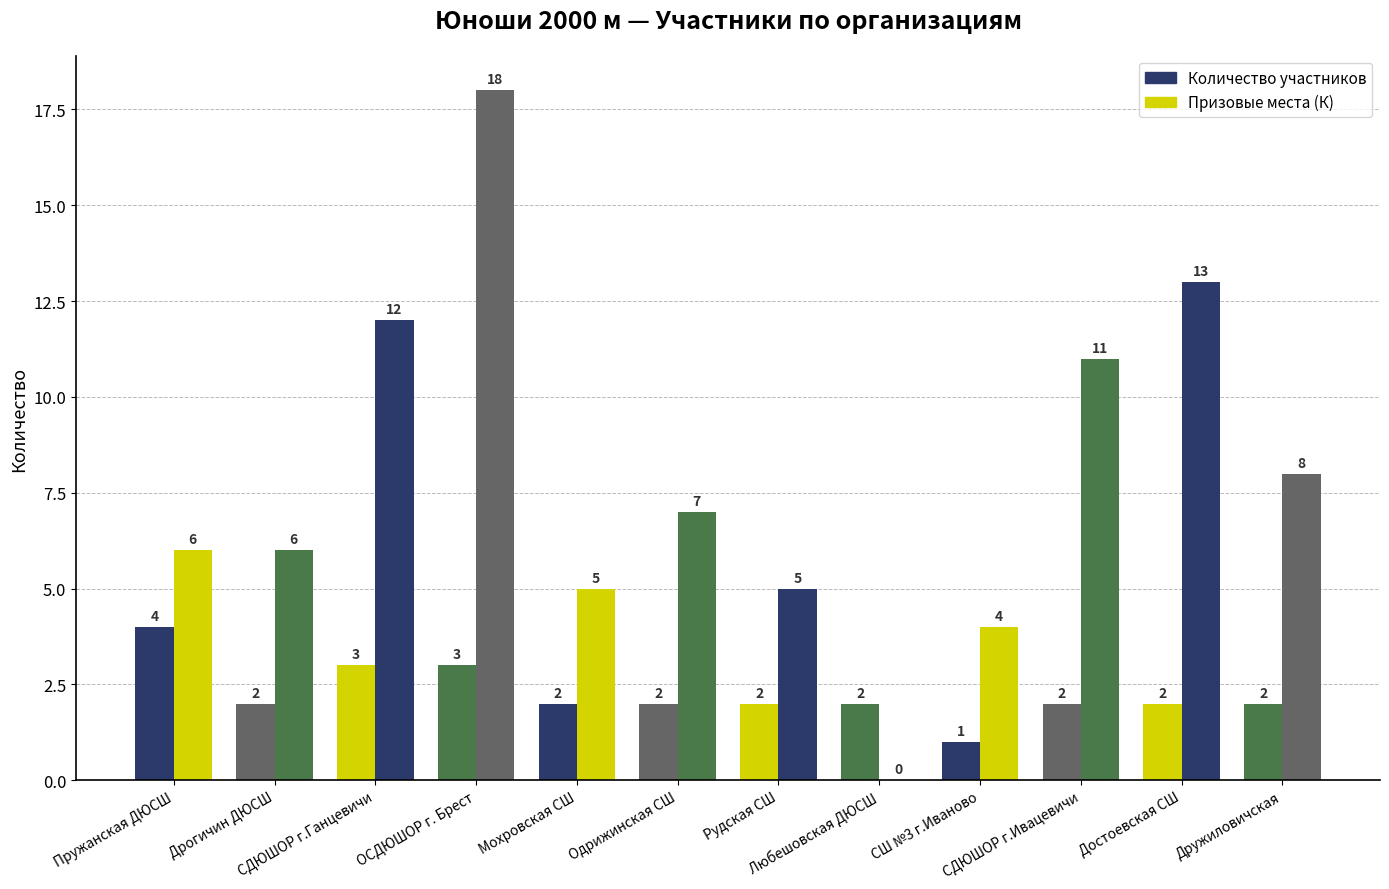

Does the chart contain stacked bars?

No